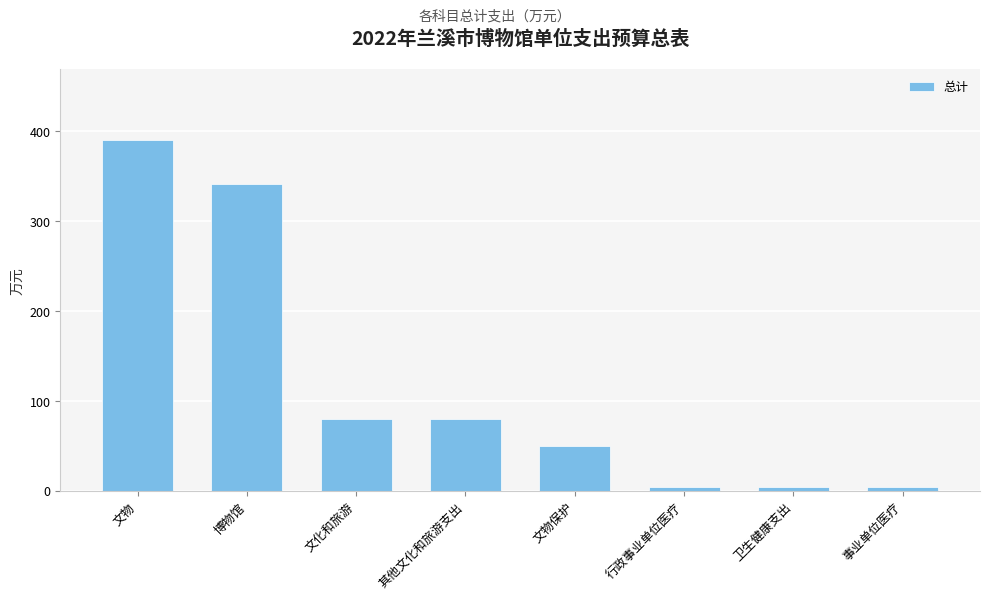

What value does the data have at 文物?

390.8